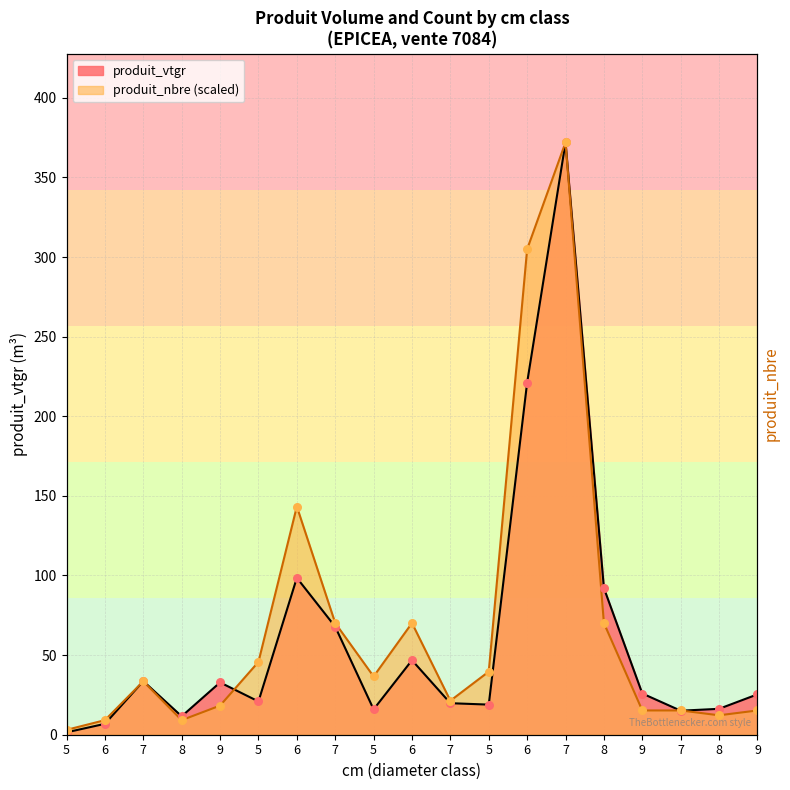

Which series contains the highest Y value?

produit_vtgr